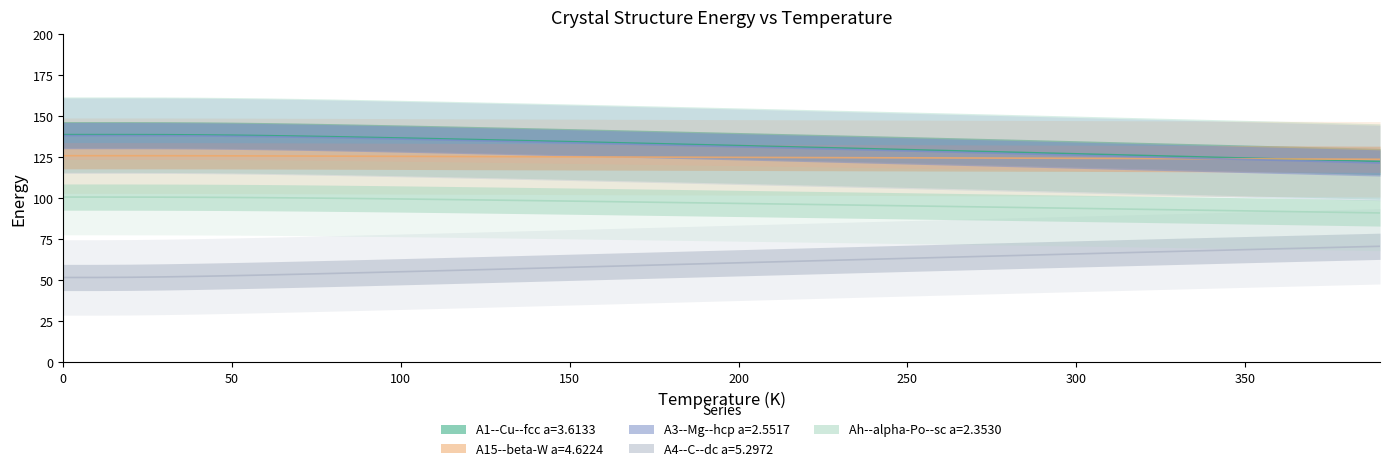

What position from the right is 150?

25